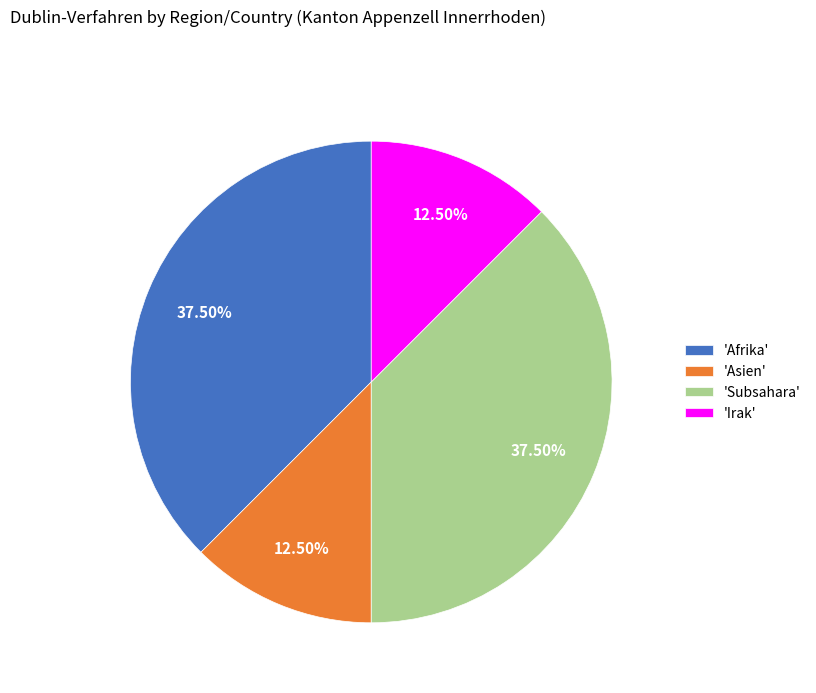

Between 'Subsahara' and 'Asien', which is larger?

'Subsahara'